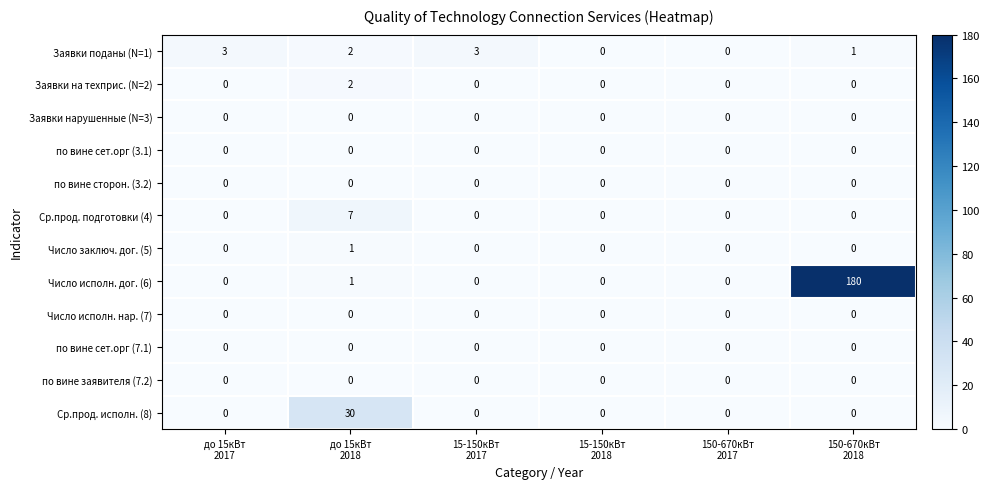

Between 150-670кВт
2017 and 150-670кВт
2018, which series saw the biggest shift?

Число исполн. дог. (6)